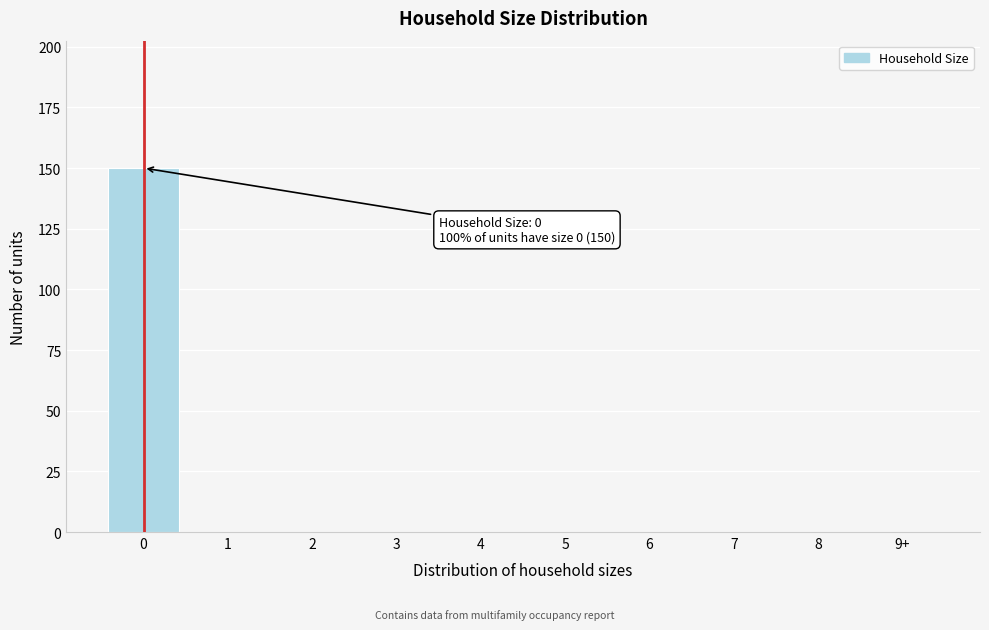

Reading right to left, transcribe all the data shown in this chart.

9+=0	8=0	7=0	6=0	5=0	4=0	3=0	2=0	1=0	0=150